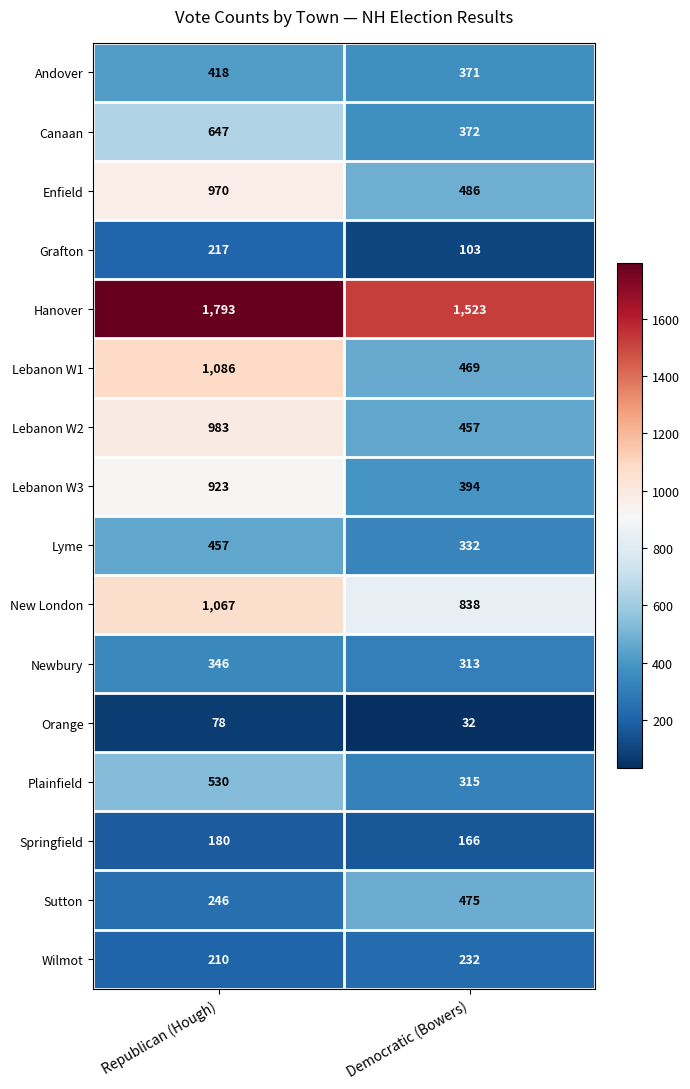

Where is Lebanon W1 nearest to the value 777?

Democratic (Bowers)